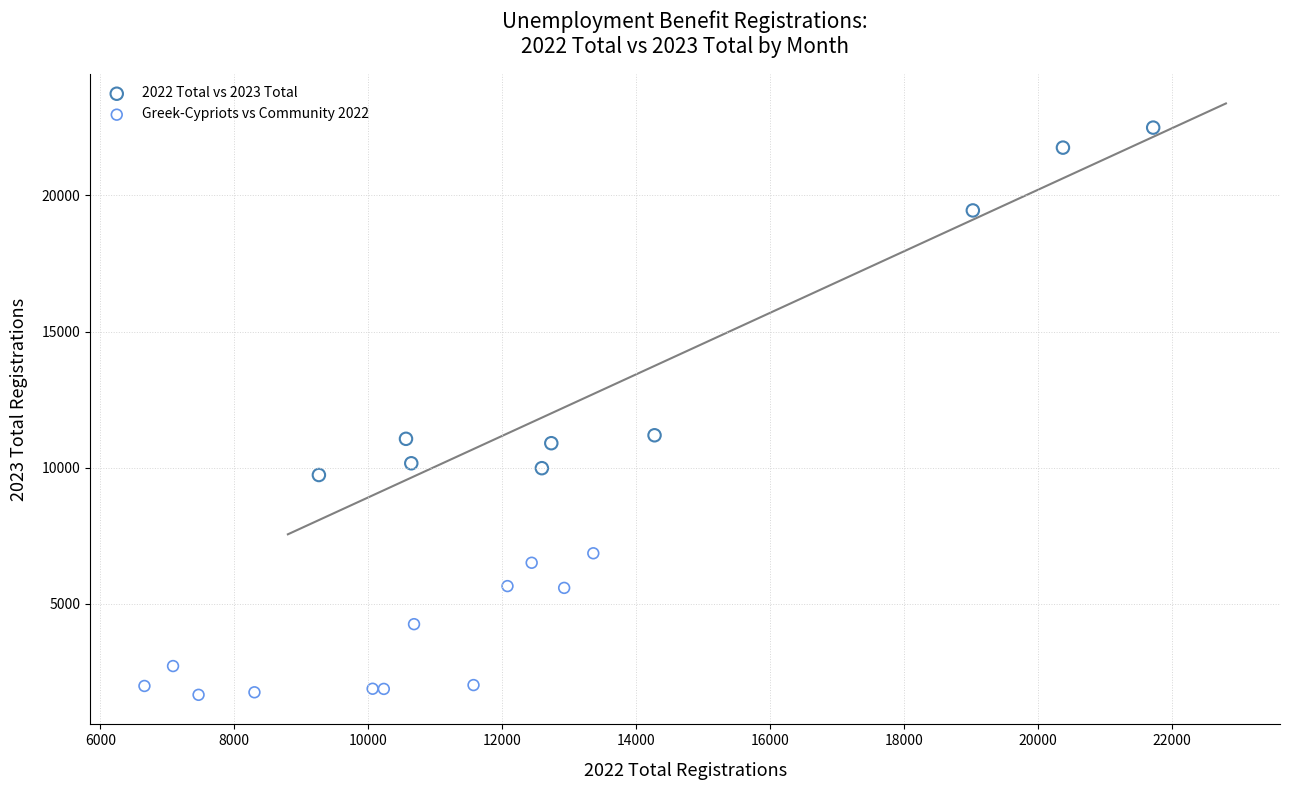

Which series has the widest spread of Y values?

2022 Total vs 2023 Total